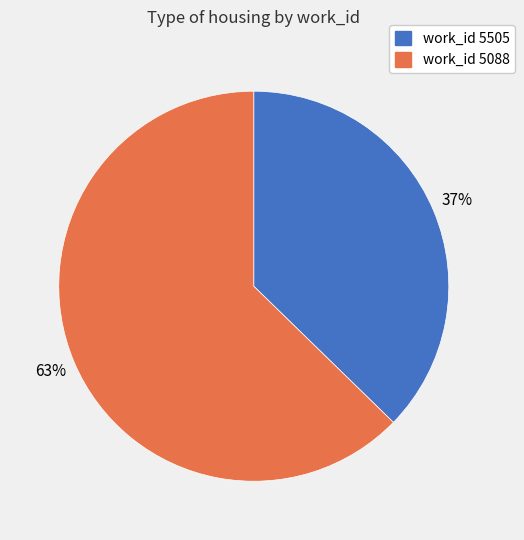

Is there any slice that represents more than half of the pie?

Yes